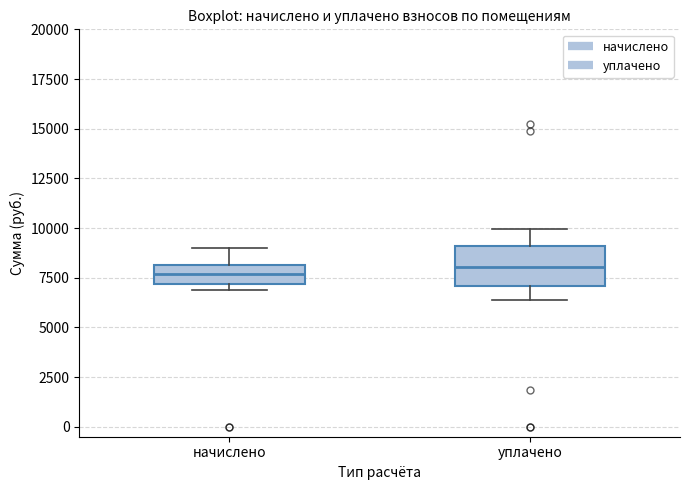

Reading left to right, read every box against the y-axis: the position of its median line, the range the box covers, and the ends of its whiskers. The values are not printed on the chart, so give them approximately, as read against the axis.

начислено: median 7500, box 7000 to 8000, whiskers 7000 (just below the box's lower edge) to 9000
уплачено: median 8000, box 7000 to 9000, whiskers 6500 to 10000